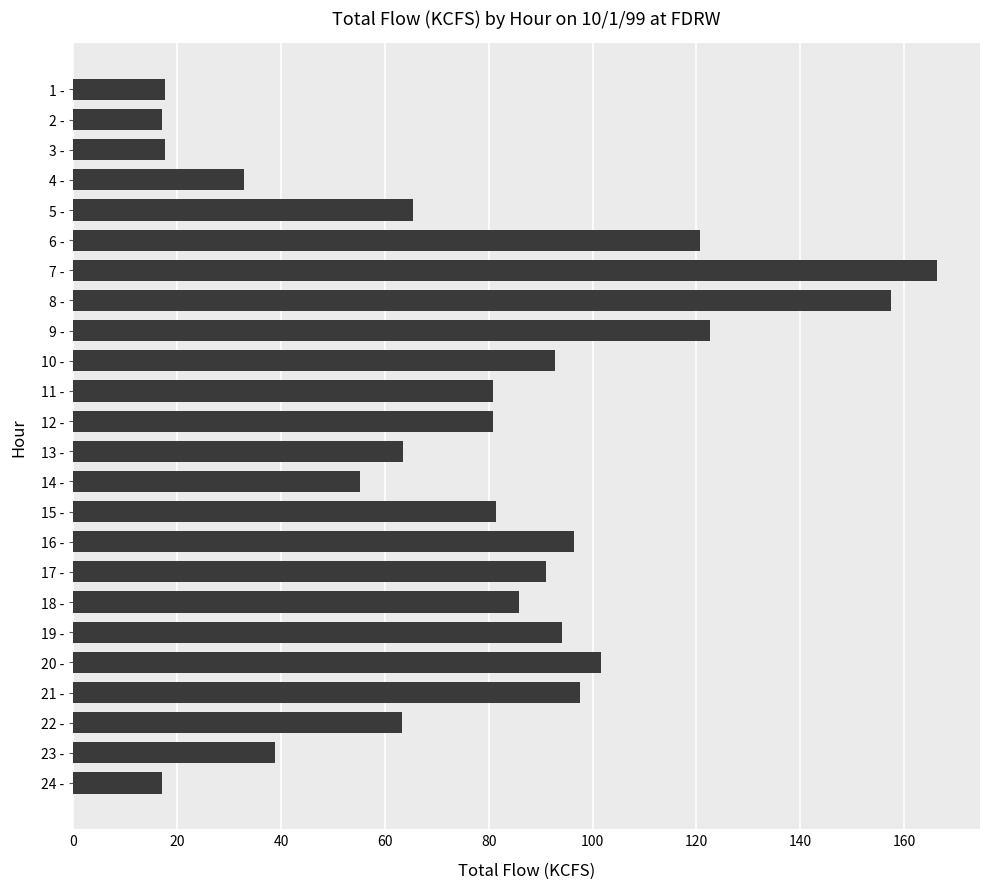

The value at 12 - is 131.6. True or false?

False